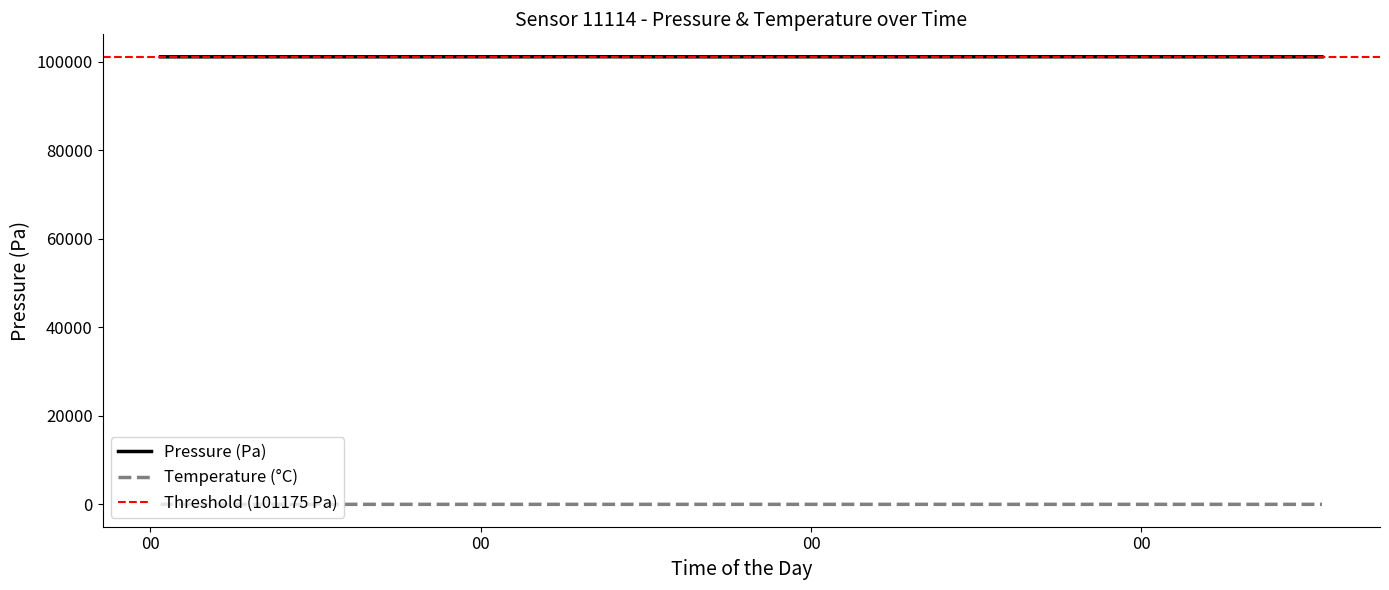

At which category does pressure reach its first local valley?

2023-01-31T00:09:00